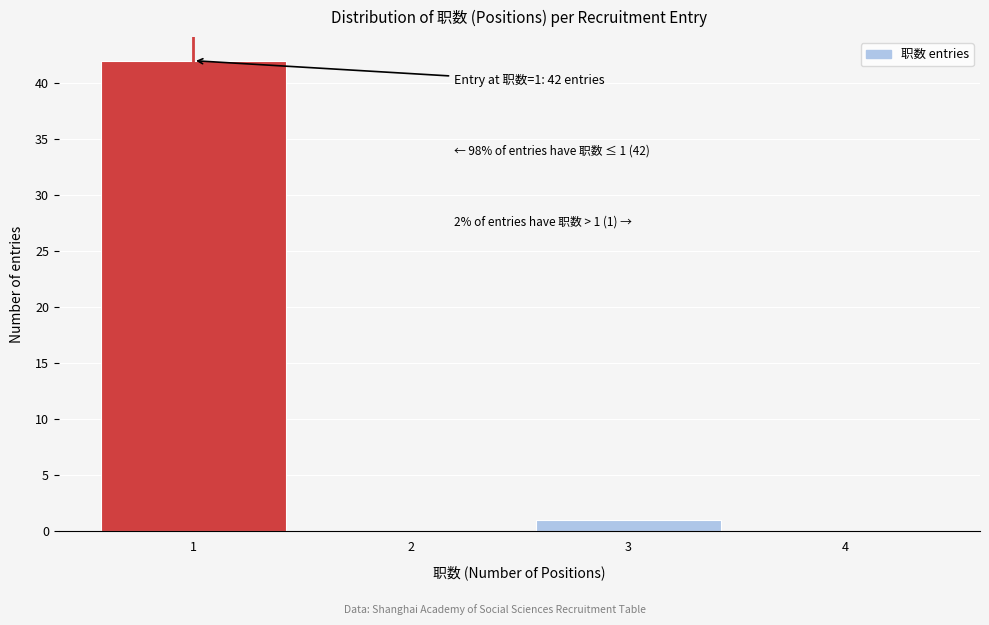

Which range on the x-axis has the tallest bar?

0.5 to 1.5